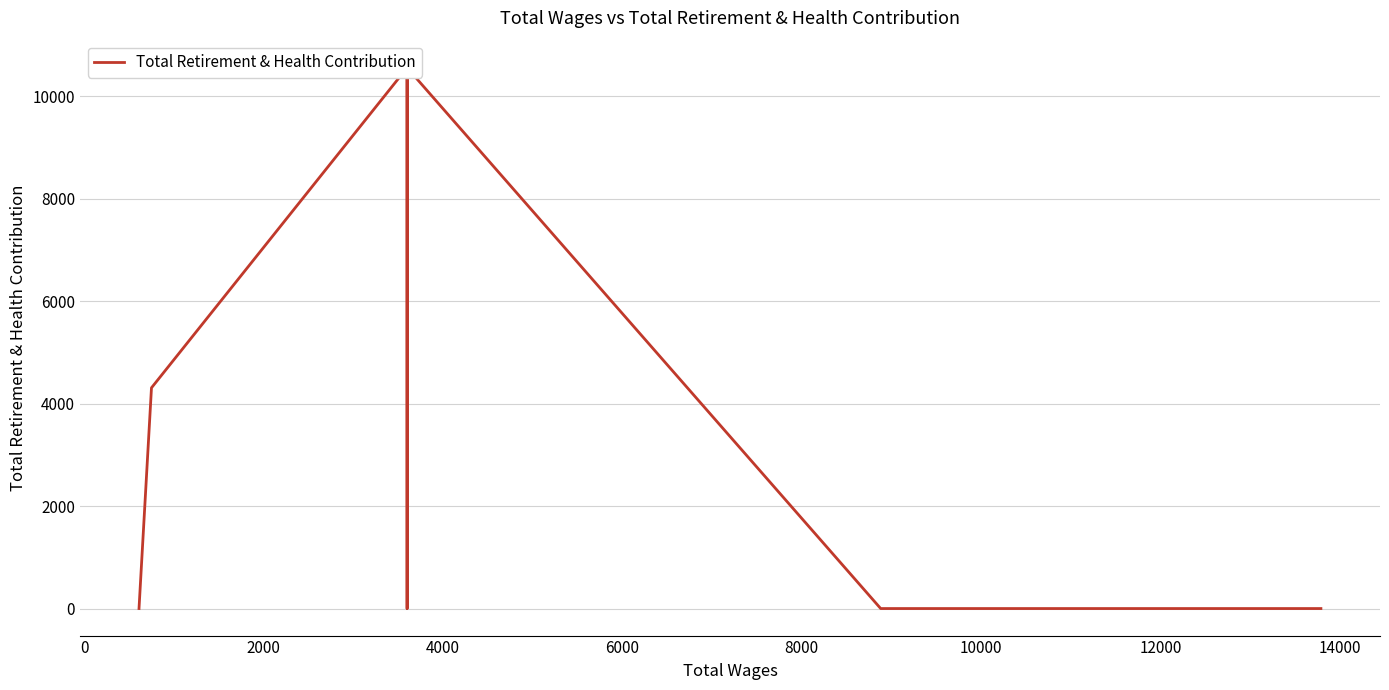

Is this an area chart (filled region under the line)?

No